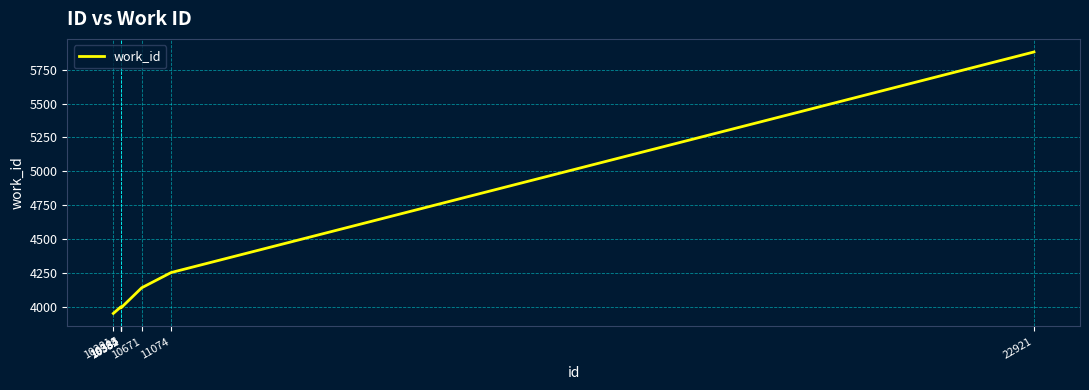

What is the greatest value displayed?

5880